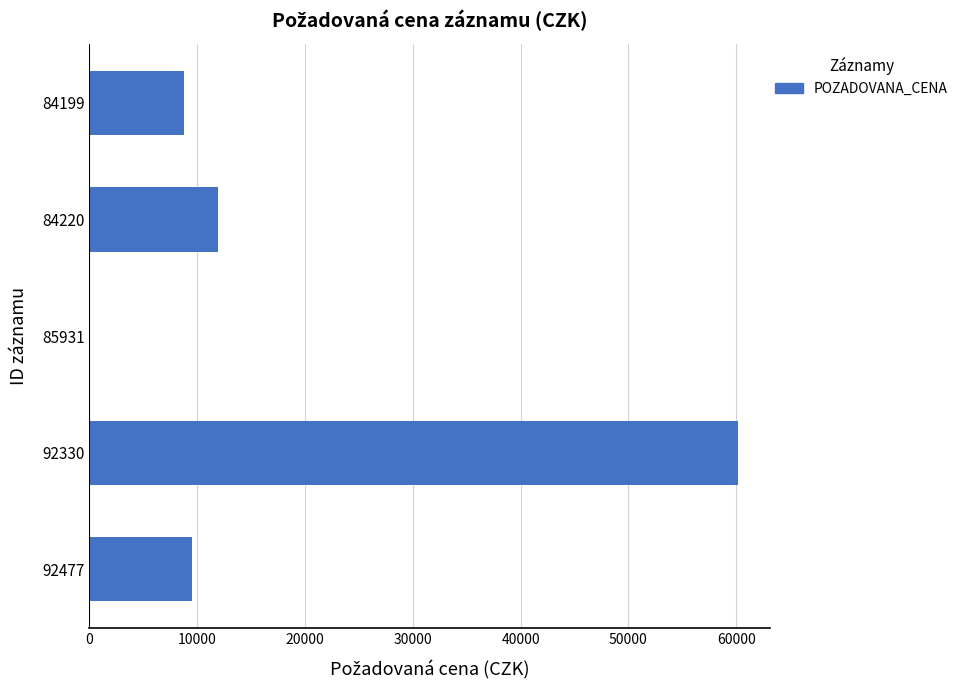

Which label corresponds to the largest value in the chart?

92330